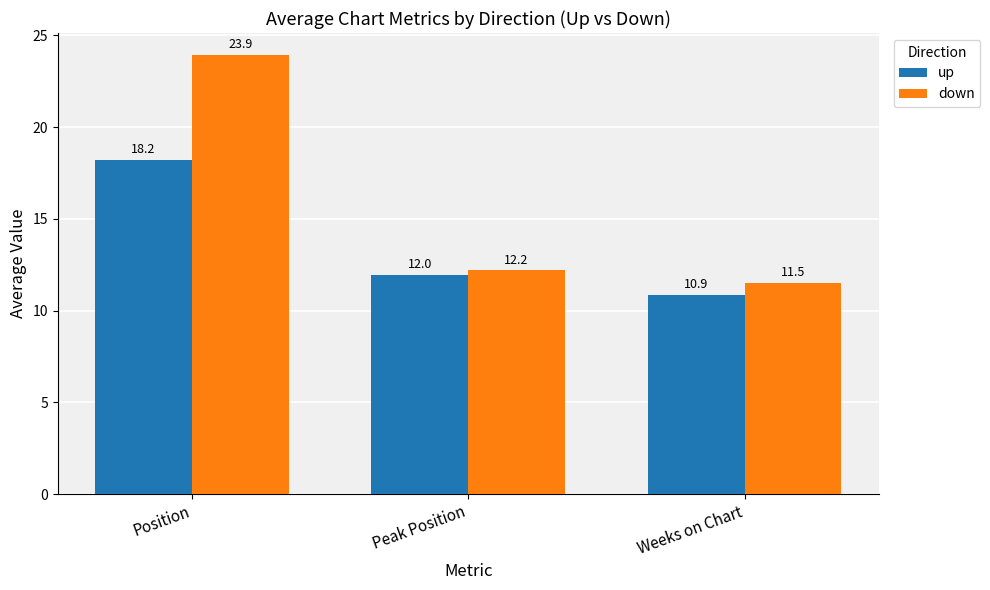

Which series has the widest spread of values?

down